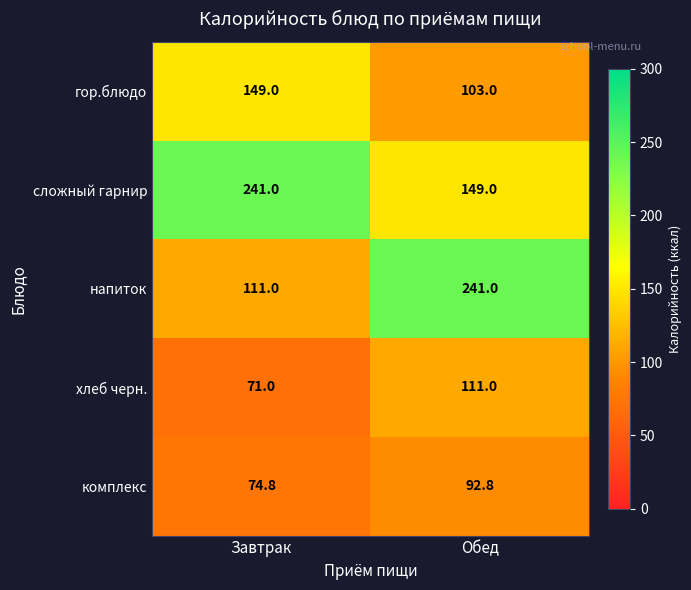

Read the гор.блюдо value at Обед.

103.0